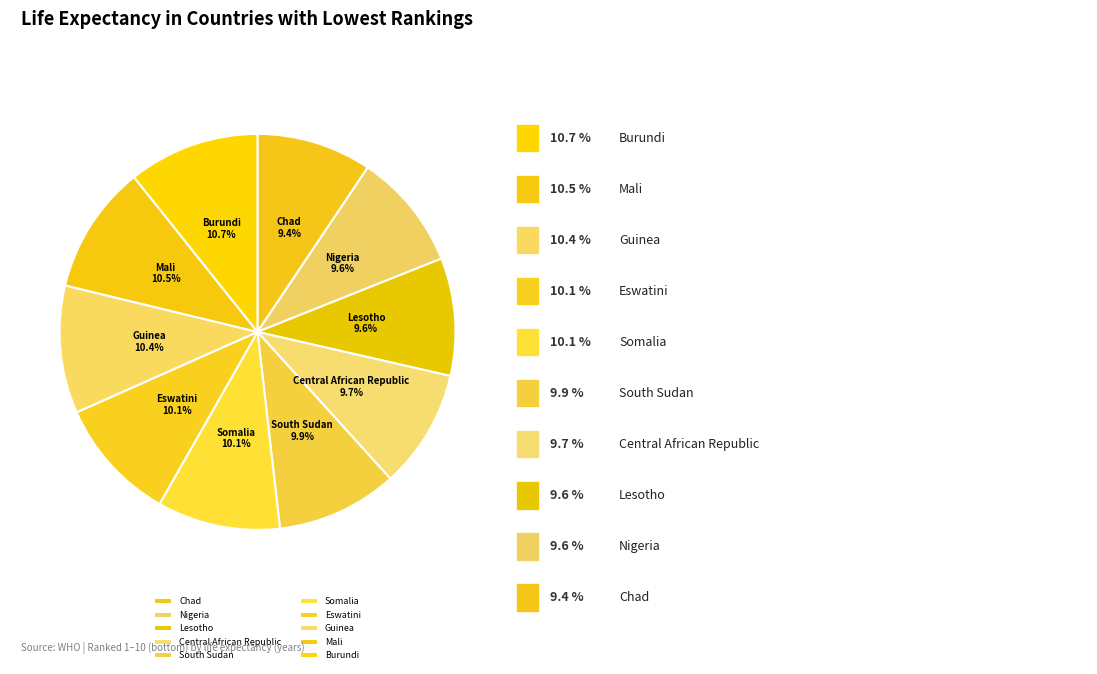

To the nearest percent, what is the difference between the largest and smallest slice percentages?

1%